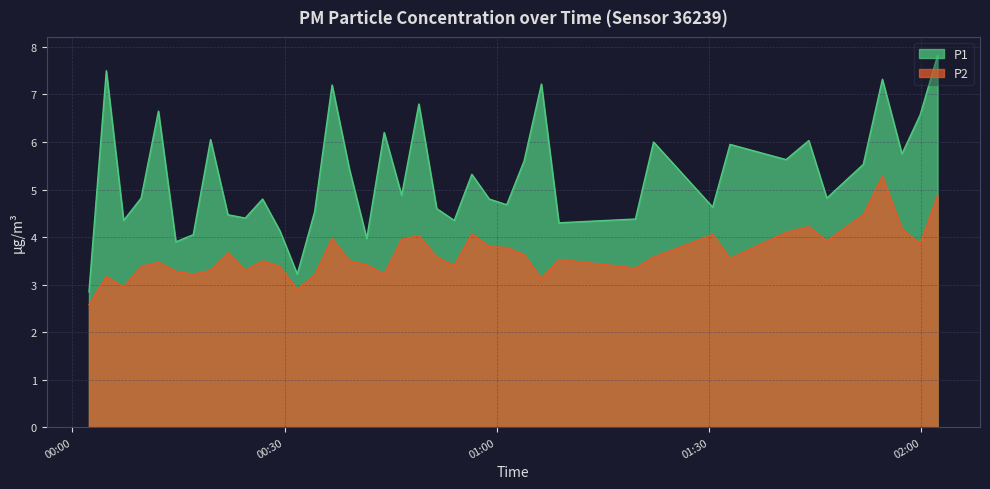

How many interior local valleys does the P1 series have?

13